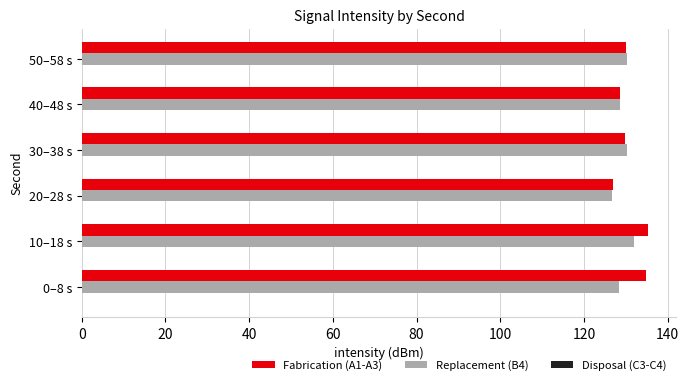

What is the maximum value for Replacement (B4)?

132.0